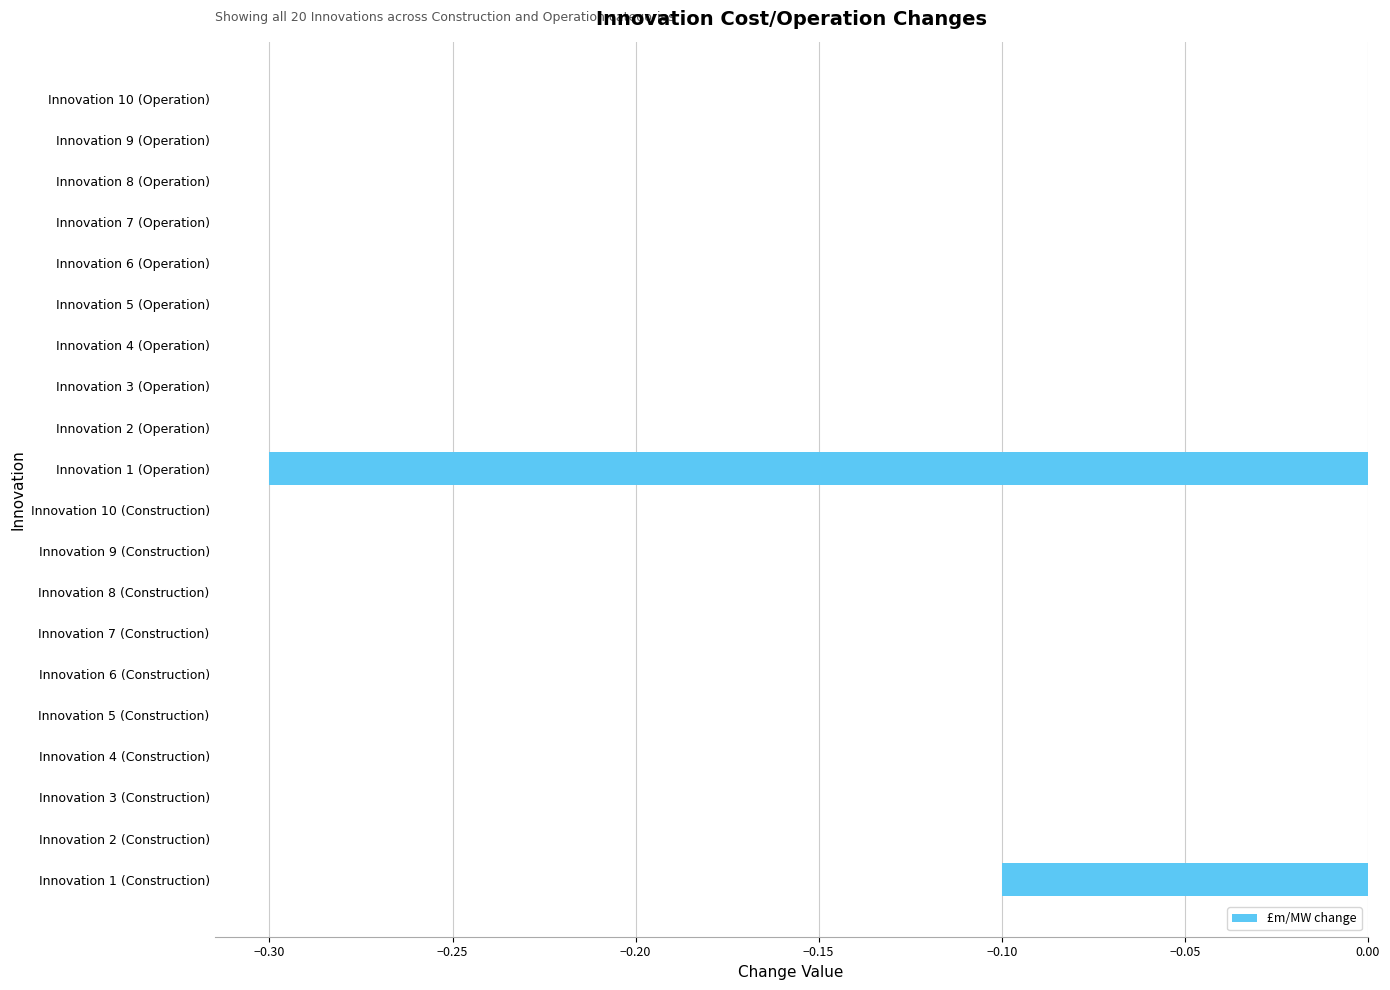

What is the sum of all values?

-0.4